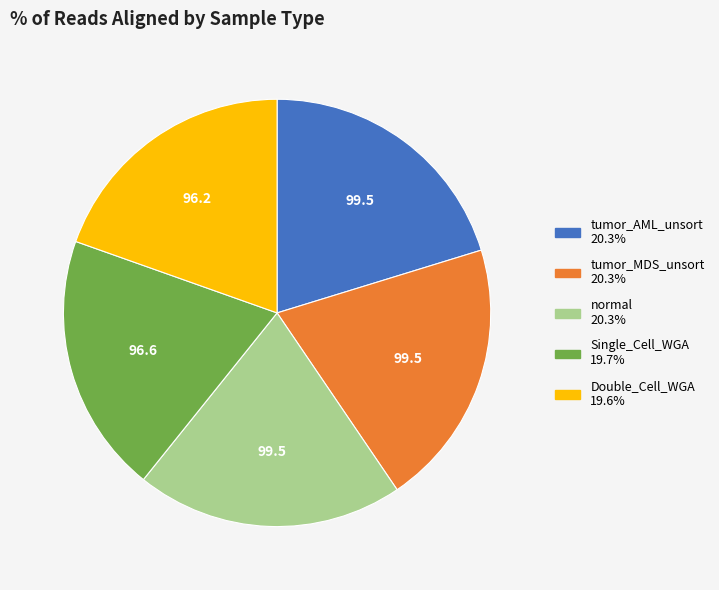

Which has a higher value, normal or Single_Cell_WGA?

normal